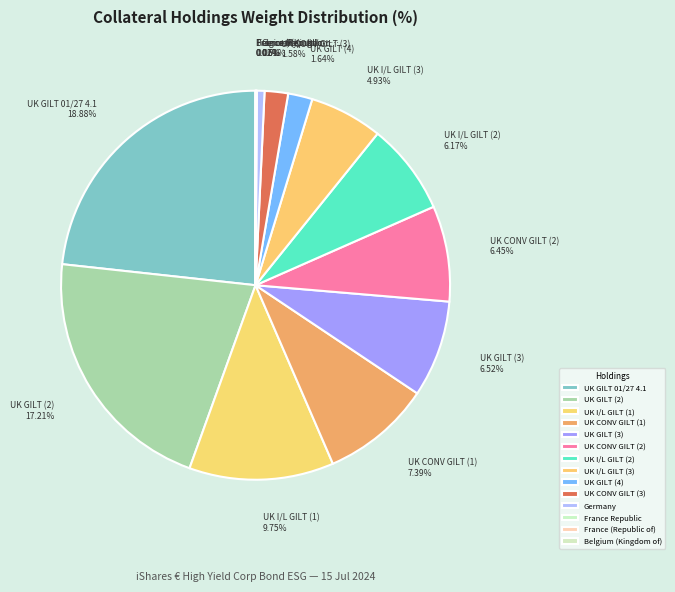

Which category has the biggest portion of the pie?

UK GILT 01/27 4.1